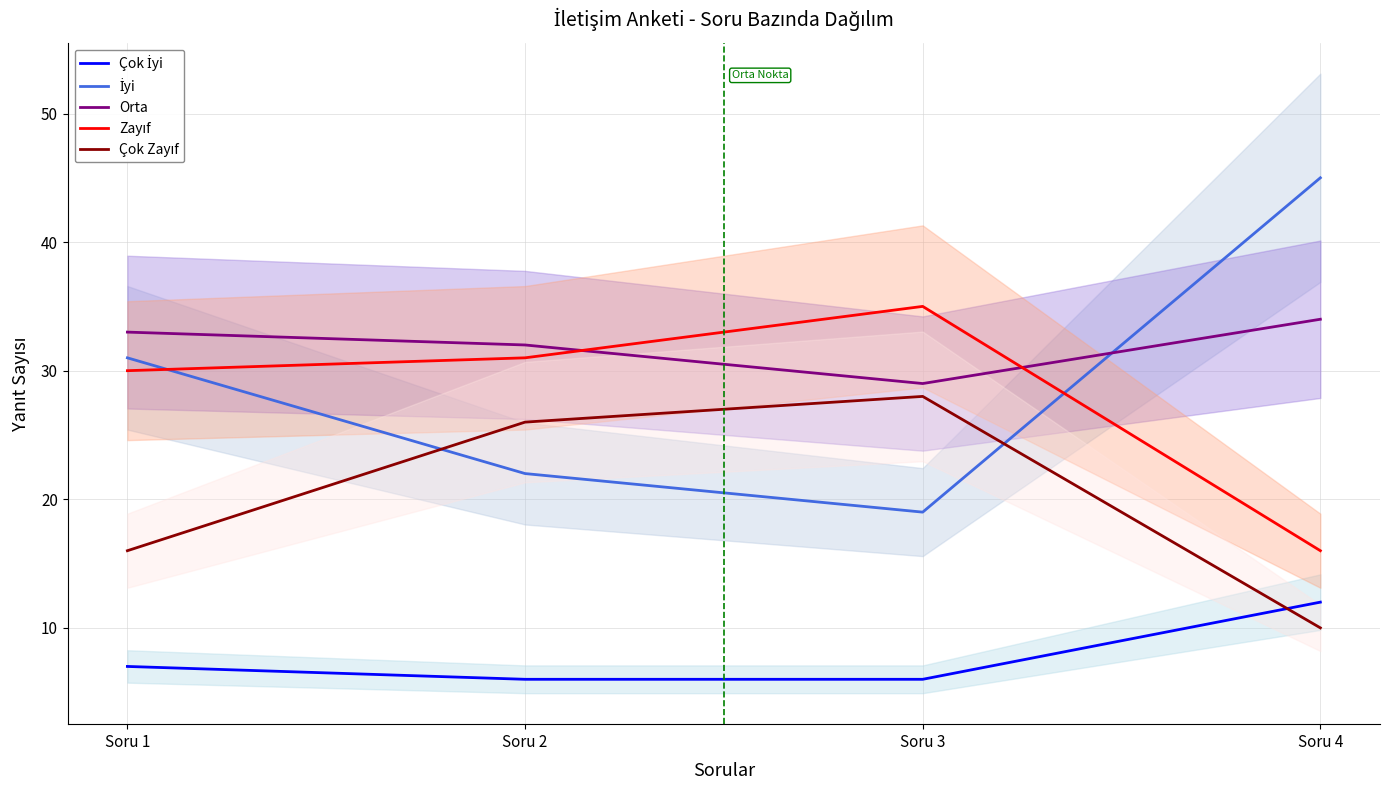

True or false: Orta has a value of 19 at Soru 1.

False